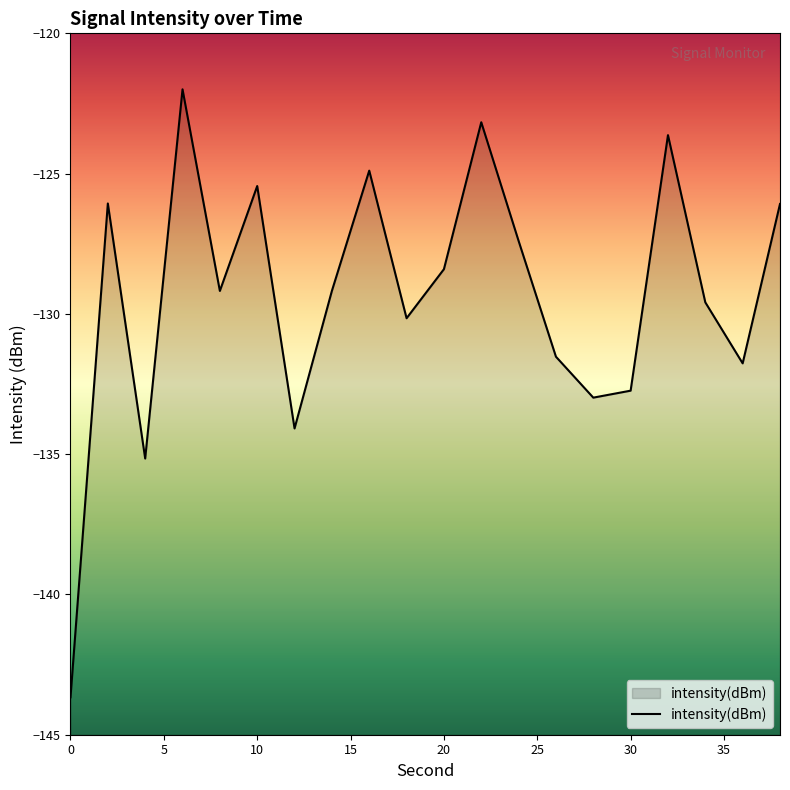

True or false: there are more than 2 points higher than both neighbors.

True